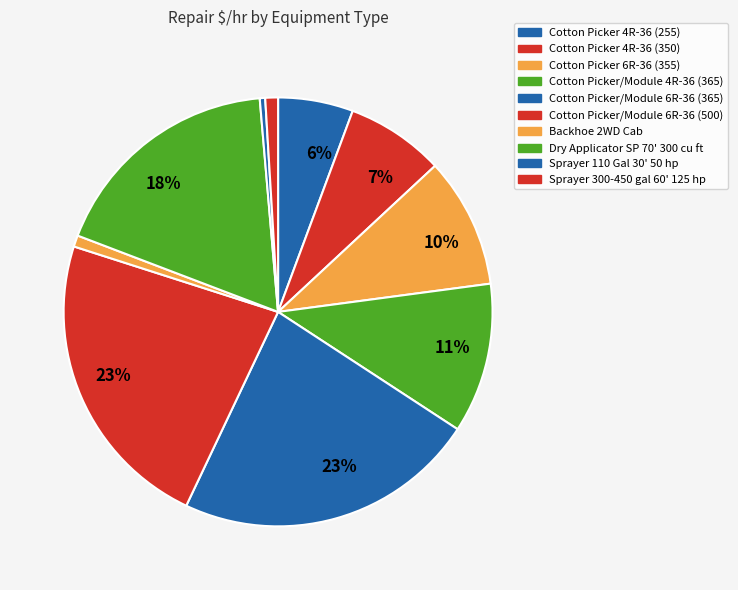

What is the largest slice in the pie chart?

Cotton Picker/Module 6R-36 (500)